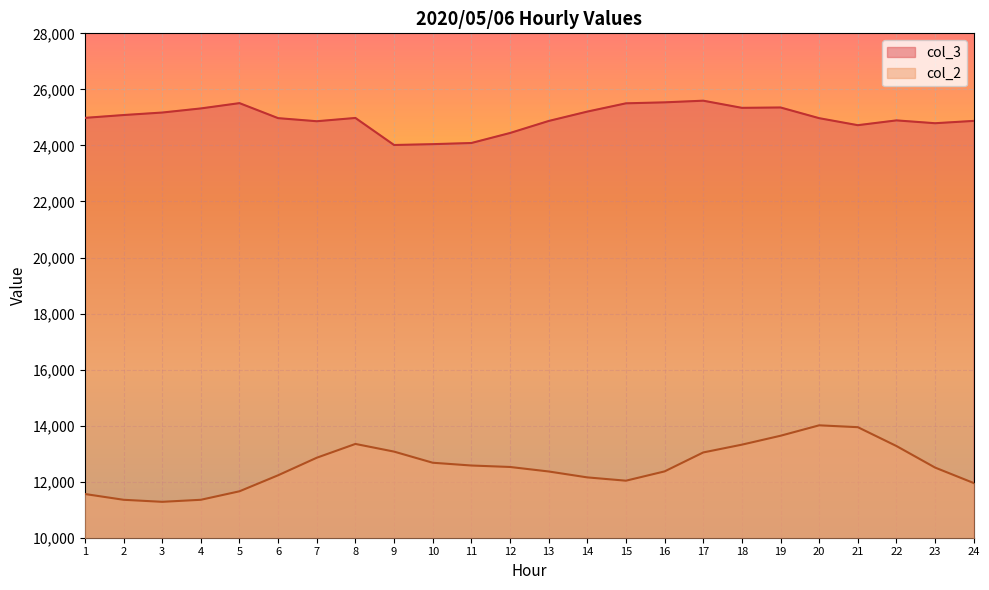

Which series has the widest spread of values?

col_2